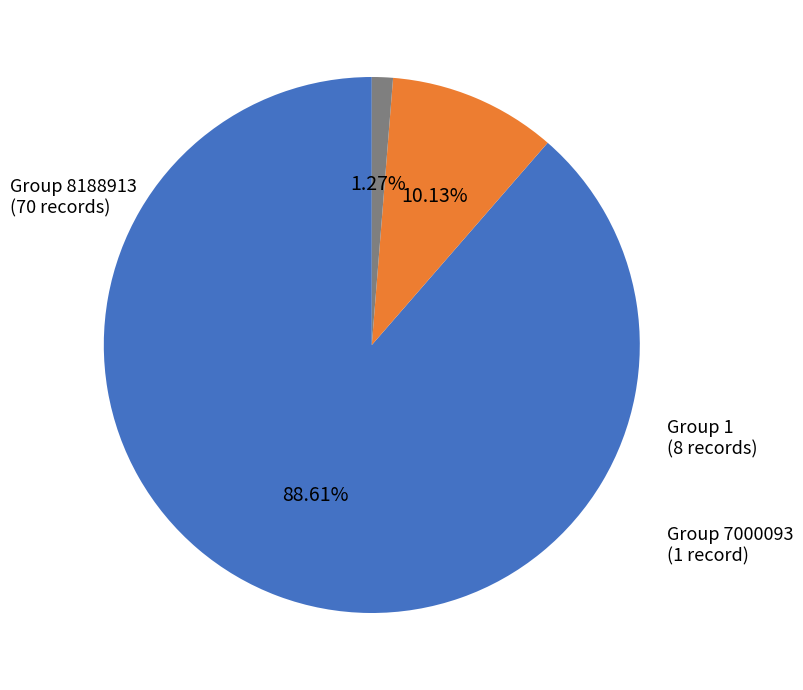

Combined, do Group 7000093 and Group 8188913 account for over 50%?

Yes